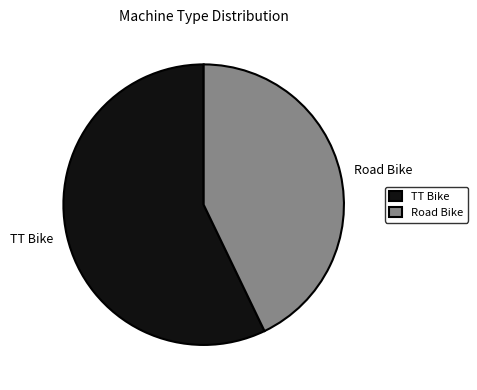

What is the smallest slice in the pie chart?

Road Bike